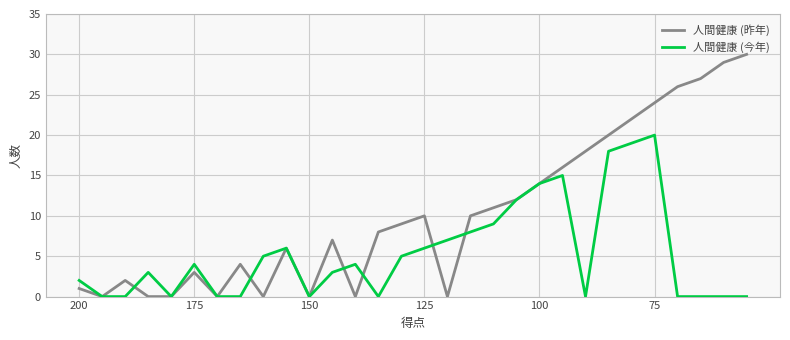

Reading right to left, transcribe all the data shown in this chart.

人間健康 (昨年): 30	29	27	26	24	22	20	18	16	14	12	11	10	0	10	9	8	0	7	0	6	0	4	0	3	0	0	2	0	1
人間健康 (今年): 0	0	0	0	20	19	18	0	15	14	12	9	8	7	6	5	0	4	3	0	6	5	0	0	4	0	3	0	0	2